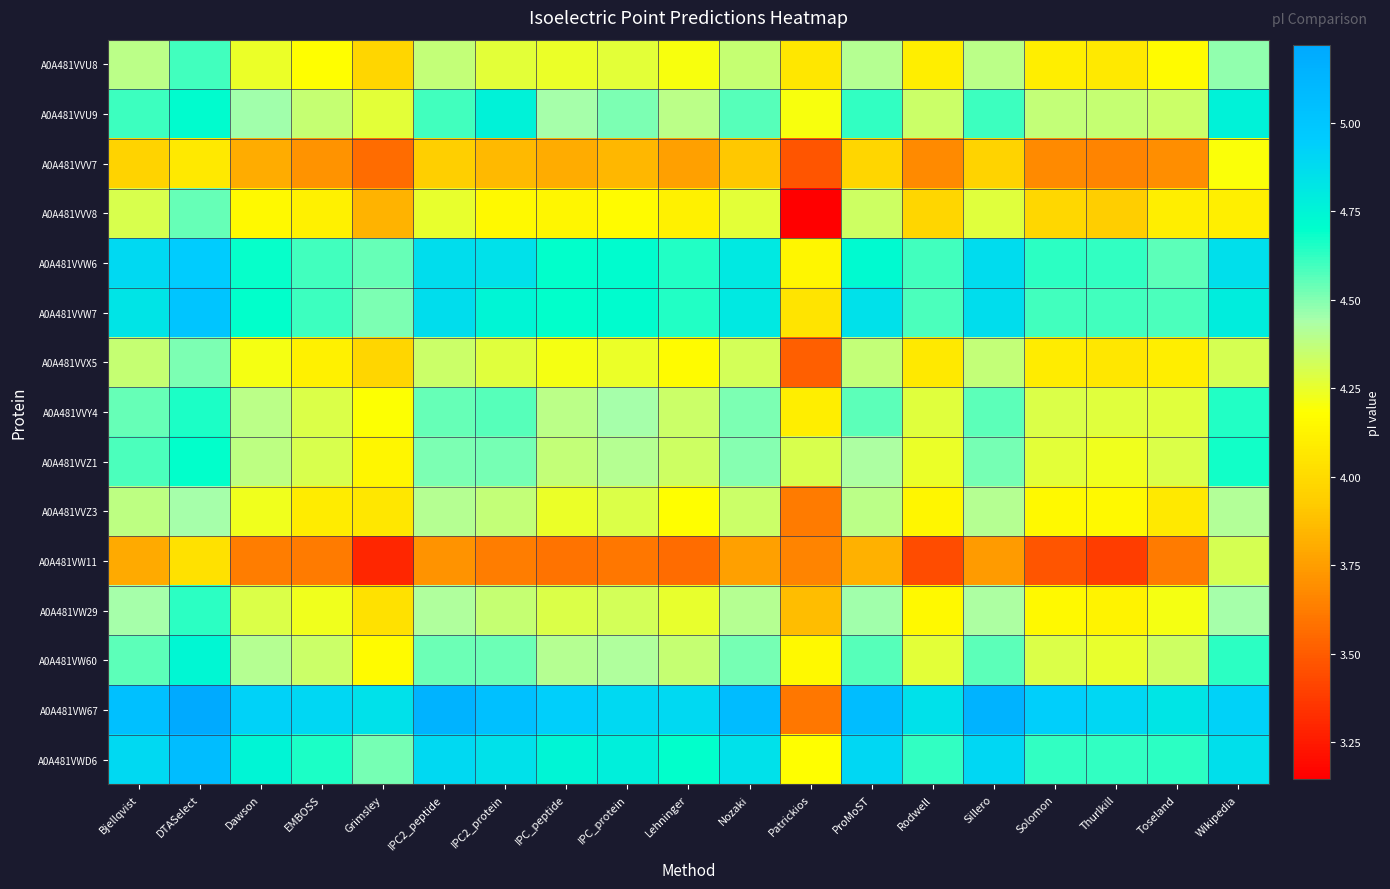

Reading left to right, list all the values displayed in this chart.

A0A481VVU8: Bjellqvist=4.4	DTASelect=4.6	Dawson=4.2	EMBOSS=4.2	Grimsley=4.0	IPC2_peptide=4.4	IPC2_protein=4.3	IPC_peptide=4.2	IPC_protein=4.3	Lehninger=4.2	Nozaki=4.4	Patrickios=4.1	ProMoST=4.4	Rodwell=4.1	Sillero=4.4	Solomon=4.1	Thurlkill=4.1	Toseland=4.2	Wikipedia=4.5
A0A481VVU9: Bjellqvist=4.6	DTASelect=4.7	Dawson=4.5	EMBOSS=4.4	Grimsley=4.3	IPC2_peptide=4.6	IPC2_protein=4.8	IPC_peptide=4.4	IPC_protein=4.5	Lehninger=4.4	Nozaki=4.6	Patrickios=4.2	ProMoST=4.6	Rodwell=4.3	Sillero=4.6	Solomon=4.4	Thurlkill=4.4	Toseland=4.3	Wikipedia=4.8
A0A481VVV7: Bjellqvist=4.0	DTASelect=4.1	Dawson=3.8	EMBOSS=3.7	Grimsley=3.6	IPC2_peptide=3.9	IPC2_protein=3.9	IPC_peptide=3.8	IPC_protein=3.8	Lehninger=3.8	Nozaki=3.9	Patrickios=3.5	ProMoST=4.0	Rodwell=3.7	Sillero=4.0	Solomon=3.7	Thurlkill=3.7	Toseland=3.7	Wikipedia=4.2
A0A481VVV8: Bjellqvist=4.3	DTASelect=4.5	Dawson=4.2	EMBOSS=4.1	Grimsley=3.8	IPC2_peptide=4.3	IPC2_protein=4.2	IPC_peptide=4.1	IPC_protein=4.2	Lehninger=4.1	Nozaki=4.3	Patrickios=3.1	ProMoST=4.3	Rodwell=4.0	Sillero=4.3	Solomon=4.0	Thurlkill=3.9	Toseland=4.1	Wikipedia=4.1
A0A481VVW6: Bjellqvist=4.9	DTASelect=5.0	Dawson=4.7	EMBOSS=4.6	Grimsley=4.5	IPC2_peptide=4.9	IPC2_protein=4.9	IPC_peptide=4.7	IPC_protein=4.7	Lehninger=4.6	Nozaki=4.8	Patrickios=4.1	ProMoST=4.7	Rodwell=4.6	Sillero=4.9	Solomon=4.6	Thurlkill=4.6	Toseland=4.6	Wikipedia=4.9
A0A481VVW7: Bjellqvist=4.8	DTASelect=5.0	Dawson=4.7	EMBOSS=4.6	Grimsley=4.5	IPC2_peptide=4.9	IPC2_protein=4.7	IPC_peptide=4.7	IPC_protein=4.7	Lehninger=4.6	Nozaki=4.8	Patrickios=4.0	ProMoST=4.9	Rodwell=4.6	Sillero=4.9	Solomon=4.6	Thurlkill=4.6	Toseland=4.6	Wikipedia=4.8
A0A481VVX5: Bjellqvist=4.4	DTASelect=4.5	Dawson=4.2	EMBOSS=4.1	Grimsley=4.0	IPC2_peptide=4.3	IPC2_protein=4.3	IPC_peptide=4.2	IPC_protein=4.2	Lehninger=4.2	Nozaki=4.3	Patrickios=3.5	ProMoST=4.4	Rodwell=4.1	Sillero=4.4	Solomon=4.1	Thurlkill=4.1	Toseland=4.1	Wikipedia=4.3
A0A481VVY4: Bjellqvist=4.5	DTASelect=4.7	Dawson=4.4	EMBOSS=4.3	Grimsley=4.2	IPC2_peptide=4.5	IPC2_protein=4.6	IPC_peptide=4.4	IPC_protein=4.4	Lehninger=4.3	Nozaki=4.5	Patrickios=4.1	ProMoST=4.6	Rodwell=4.3	Sillero=4.6	Solomon=4.3	Thurlkill=4.3	Toseland=4.3	Wikipedia=4.6
A0A481VVZ1: Bjellqvist=4.6	DTASelect=4.7	Dawson=4.4	EMBOSS=4.3	Grimsley=4.1	IPC2_peptide=4.5	IPC2_protein=4.5	IPC_peptide=4.4	IPC_protein=4.4	Lehninger=4.3	Nozaki=4.5	Patrickios=4.3	ProMoST=4.4	Rodwell=4.2	Sillero=4.5	Solomon=4.3	Thurlkill=4.2	Toseland=4.3	Wikipedia=4.7
A0A481VVZ3: Bjellqvist=4.4	DTASelect=4.4	Dawson=4.2	EMBOSS=4.1	Grimsley=4.1	IPC2_peptide=4.4	IPC2_protein=4.4	IPC_peptide=4.2	IPC_protein=4.3	Lehninger=4.2	Nozaki=4.3	Patrickios=3.6	ProMoST=4.4	Rodwell=4.1	Sillero=4.4	Solomon=4.2	Thurlkill=4.2	Toseland=4.1	Wikipedia=4.4
A0A481VW11: Bjellqvist=3.8	DTASelect=4.0	Dawson=3.6	EMBOSS=3.6	Grimsley=3.3	IPC2_peptide=3.7	IPC2_protein=3.6	IPC_peptide=3.6	IPC_protein=3.6	Lehninger=3.6	Nozaki=3.8	Patrickios=3.7	ProMoST=3.8	Rodwell=3.4	Sillero=3.7	Solomon=3.5	Thurlkill=3.4	Toseland=3.6	Wikipedia=4.3
A0A481VW29: Bjellqvist=4.4	DTASelect=4.6	Dawson=4.3	EMBOSS=4.2	Grimsley=4.0	IPC2_peptide=4.4	IPC2_protein=4.4	IPC_peptide=4.3	IPC_protein=4.3	Lehninger=4.3	Nozaki=4.4	Patrickios=3.9	ProMoST=4.5	Rodwell=4.2	Sillero=4.4	Solomon=4.2	Thurlkill=4.1	Toseland=4.2	Wikipedia=4.5
A0A481VW60: Bjellqvist=4.6	DTASelect=4.7	Dawson=4.4	EMBOSS=4.3	Grimsley=4.2	IPC2_peptide=4.5	IPC2_protein=4.5	IPC_peptide=4.4	IPC_protein=4.4	Lehninger=4.4	Nozaki=4.5	Patrickios=4.2	ProMoST=4.6	Rodwell=4.3	Sillero=4.6	Solomon=4.3	Thurlkill=4.3	Toseland=4.3	Wikipedia=4.6
A0A481VW67: Bjellqvist=5.0	DTASelect=5.2	Dawson=4.9	EMBOSS=4.9	Grimsley=4.9	IPC2_peptide=5.1	IPC2_protein=5.0	IPC_peptide=4.9	IPC_protein=4.9	Lehninger=4.9	Nozaki=5.1	Patrickios=3.6	ProMoST=5.1	Rodwell=4.9	Sillero=5.1	Solomon=4.9	Thurlkill=4.9	Toseland=4.8	Wikipedia=4.9
A0A481VWD6: Bjellqvist=4.9	DTASelect=5.1	Dawson=4.7	EMBOSS=4.7	Grimsley=4.5	IPC2_peptide=4.9	IPC2_protein=4.9	IPC_peptide=4.7	IPC_protein=4.8	Lehninger=4.7	Nozaki=4.9	Patrickios=4.2	ProMoST=4.9	Rodwell=4.6	Sillero=4.9	Solomon=4.6	Thurlkill=4.6	Toseland=4.6	Wikipedia=4.9